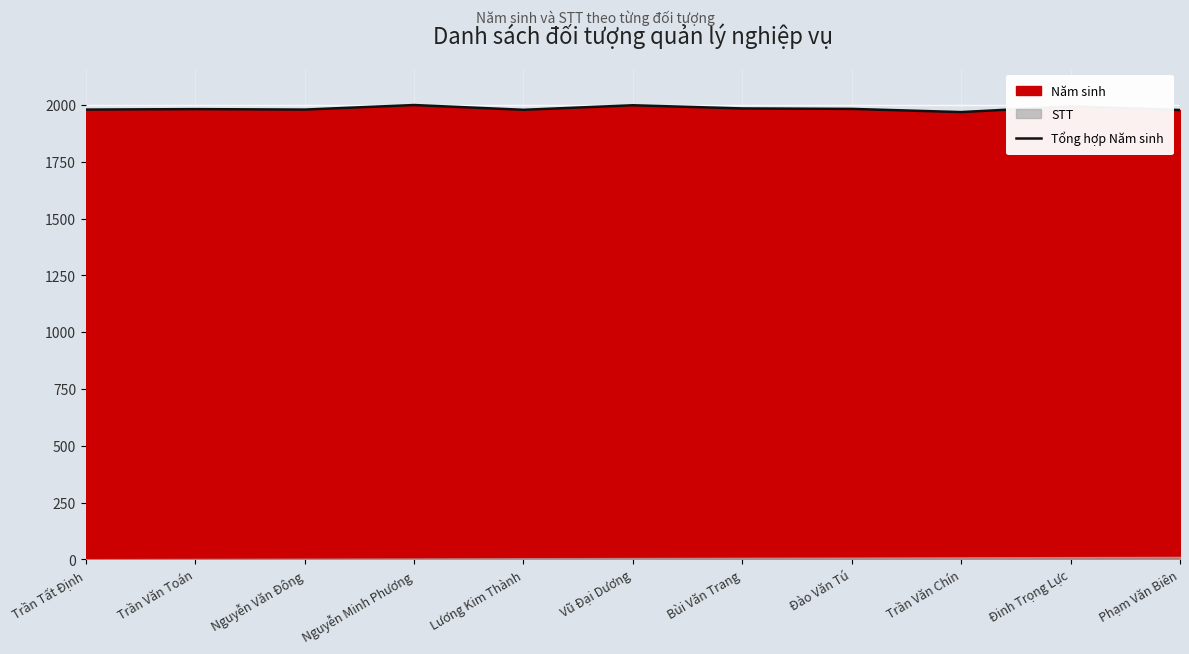

What is the greatest value displayed?

2000